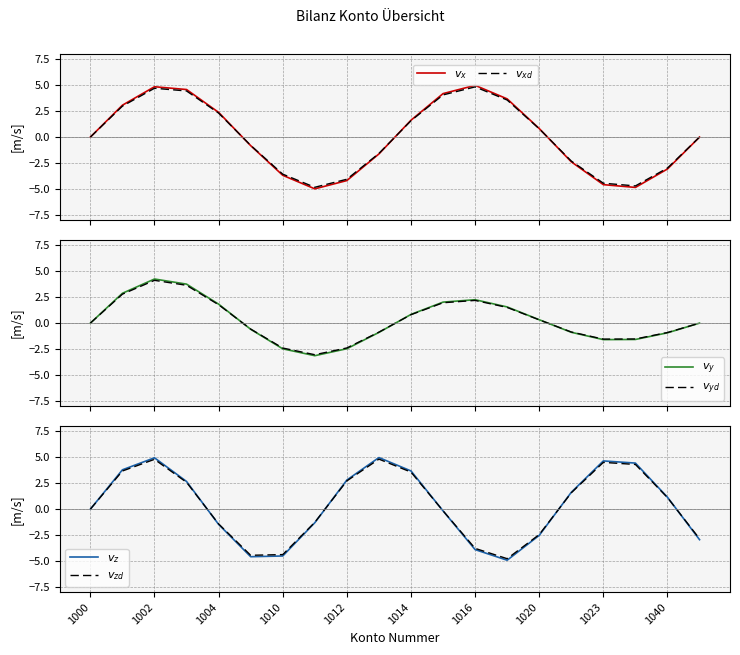

Is this an area chart (filled region under the line)?

No